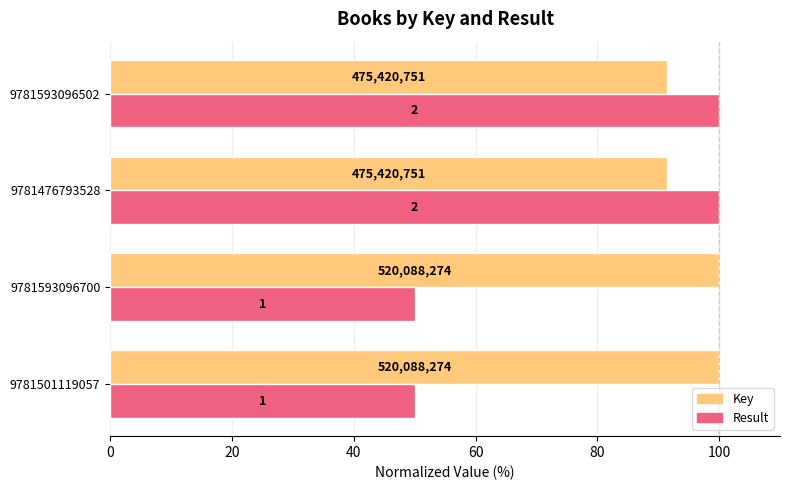

What are all the series names shown in the legend?

Key, Result